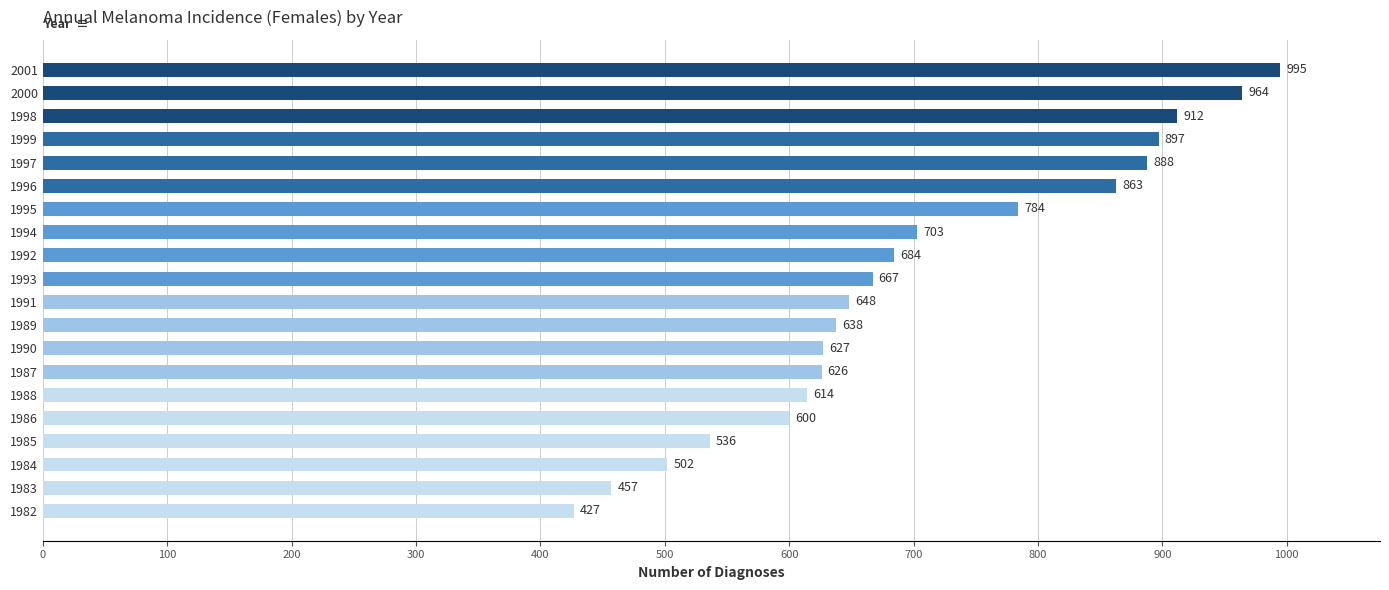

List the labels in order of value, largest first.

2001, 2000, 1998, 1999, 1997, 1996, 1995, 1994, 1992, 1993, 1991, 1989, 1990, 1987, 1988, 1986, 1985, 1984, 1983, 1982